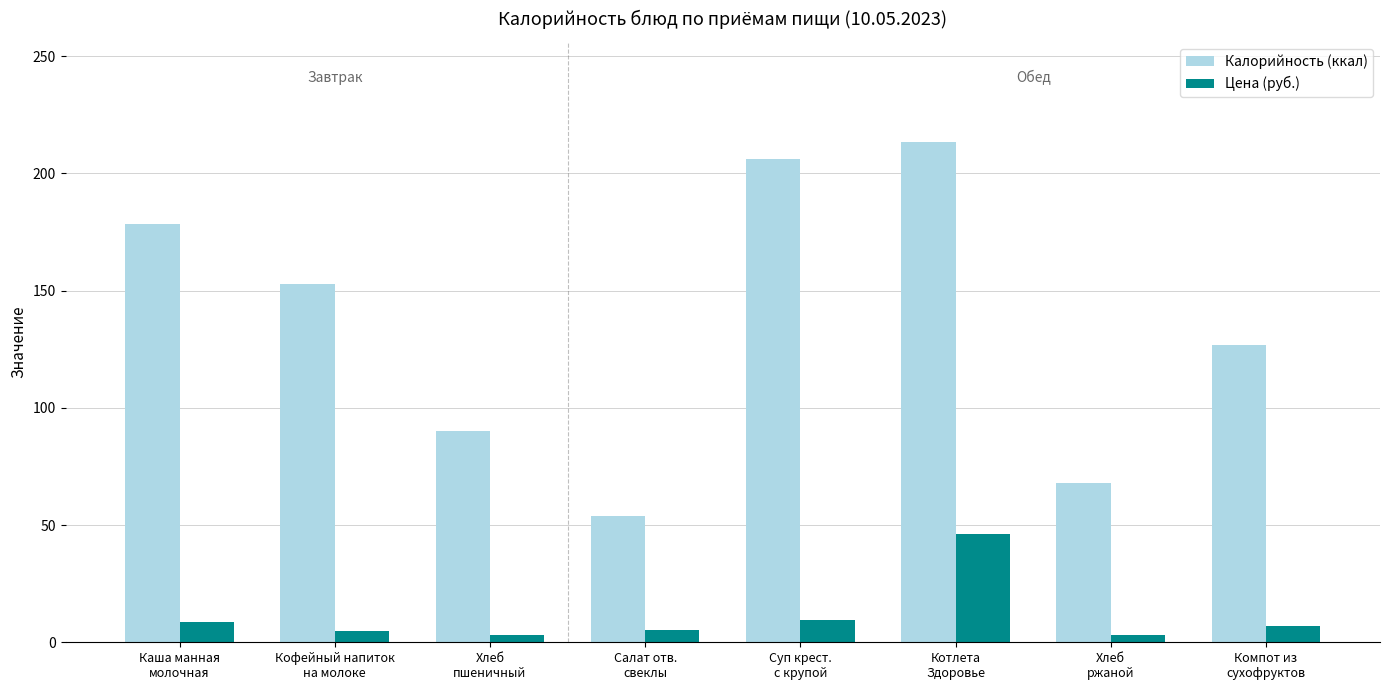

What is the greatest value displayed?

213.4